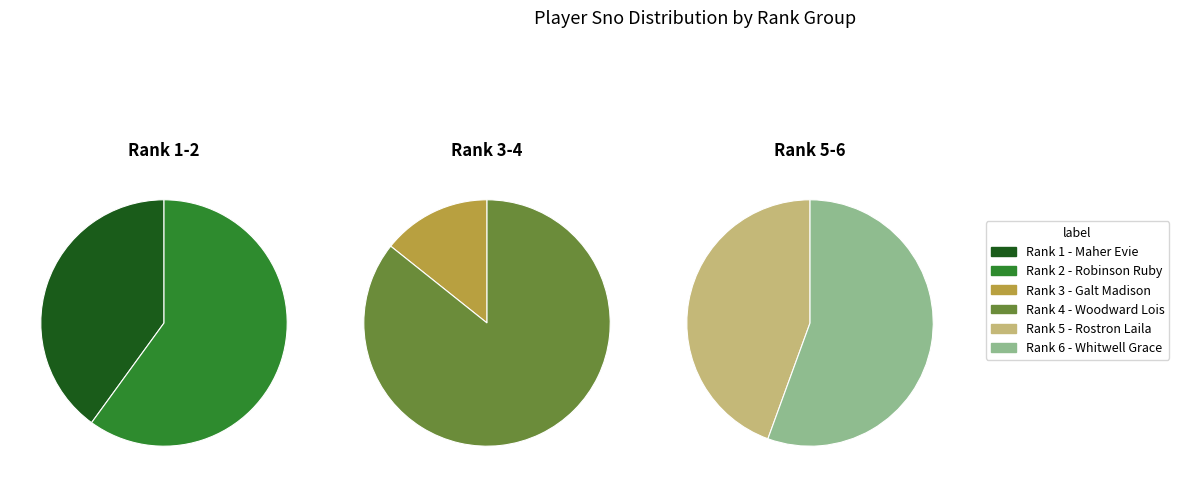

Between Rank 5 and Rank 6, which is larger?

Rank 6